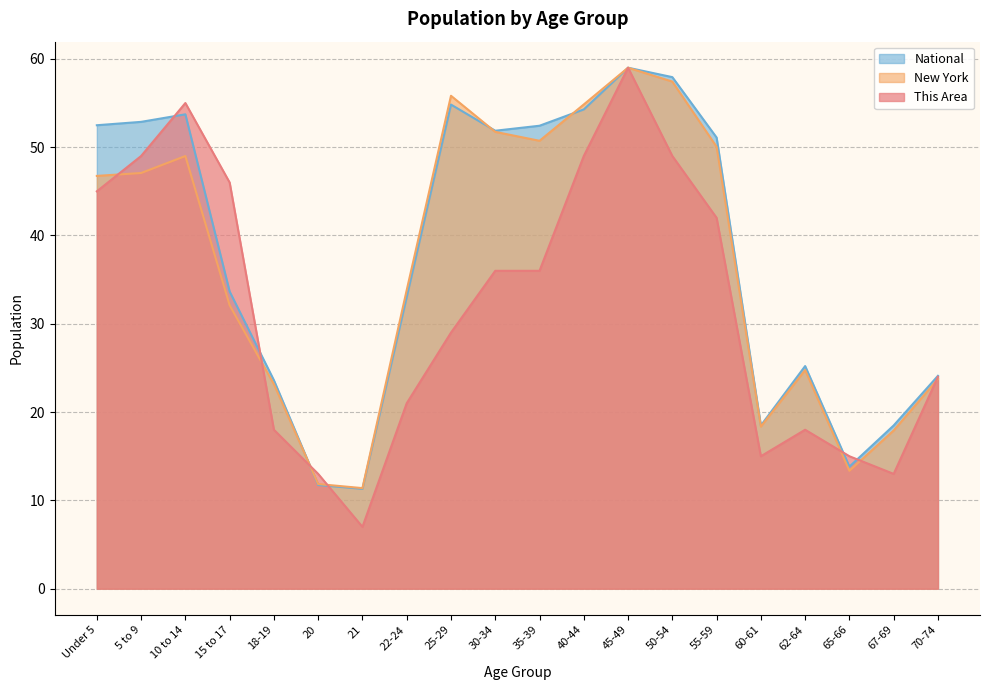

How many intersections are there between This Area and New York?

7